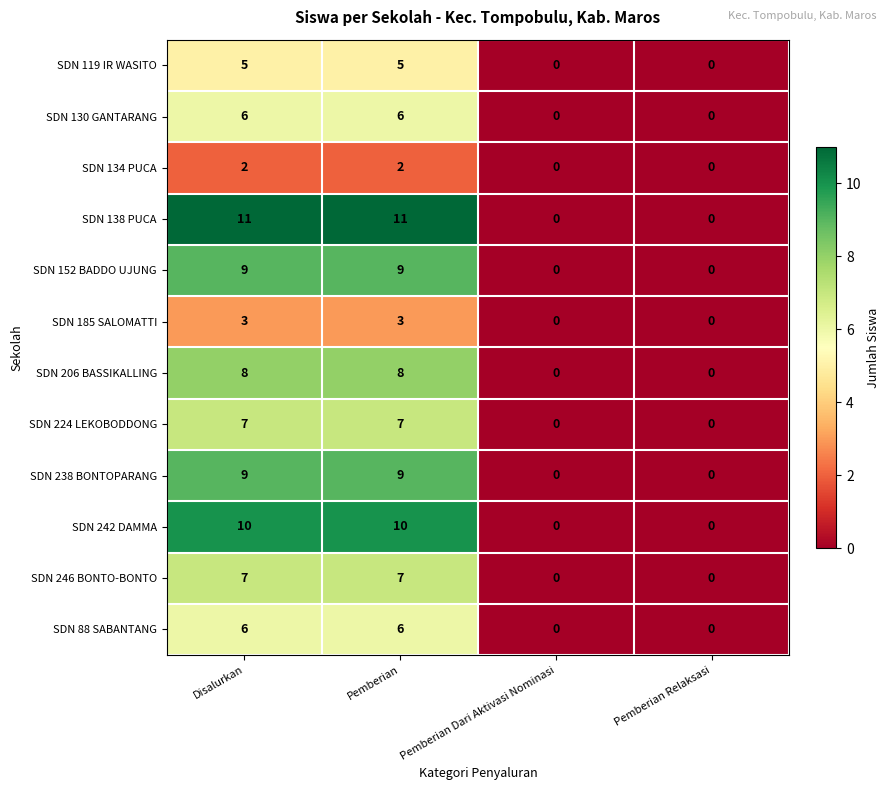

Which series has the largest total across all categories?

SDN 138 PUCA